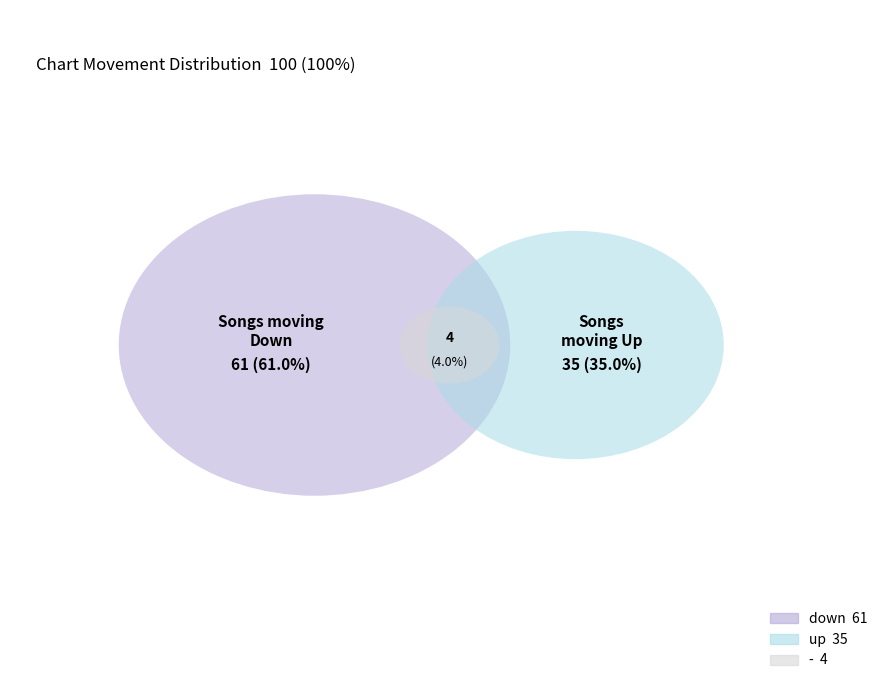

What percentage is the down slice, to the nearest percent?

61%